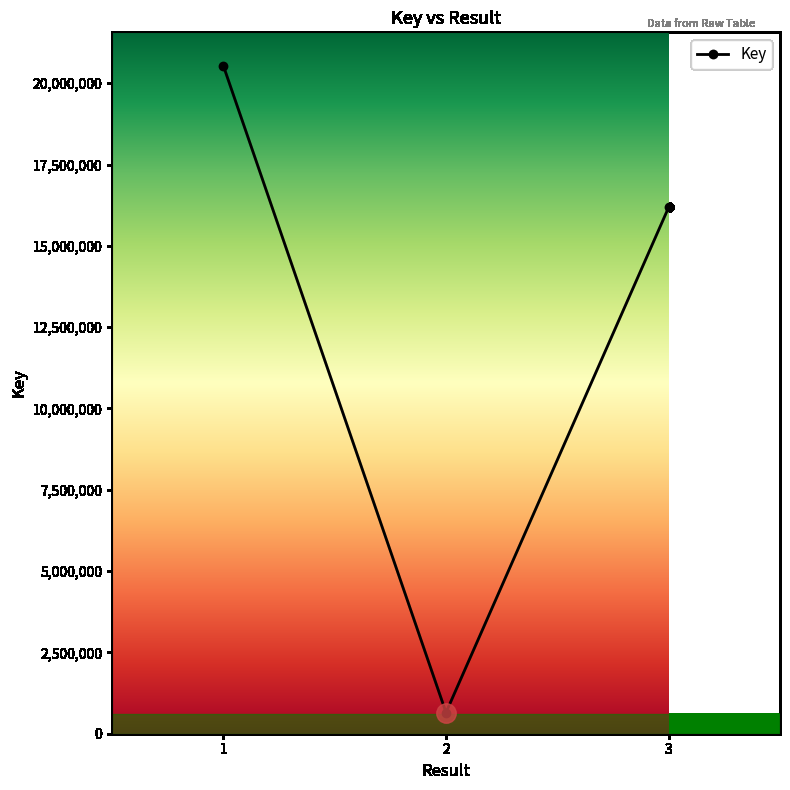

The value at 1 is 28077129. True or false?

False